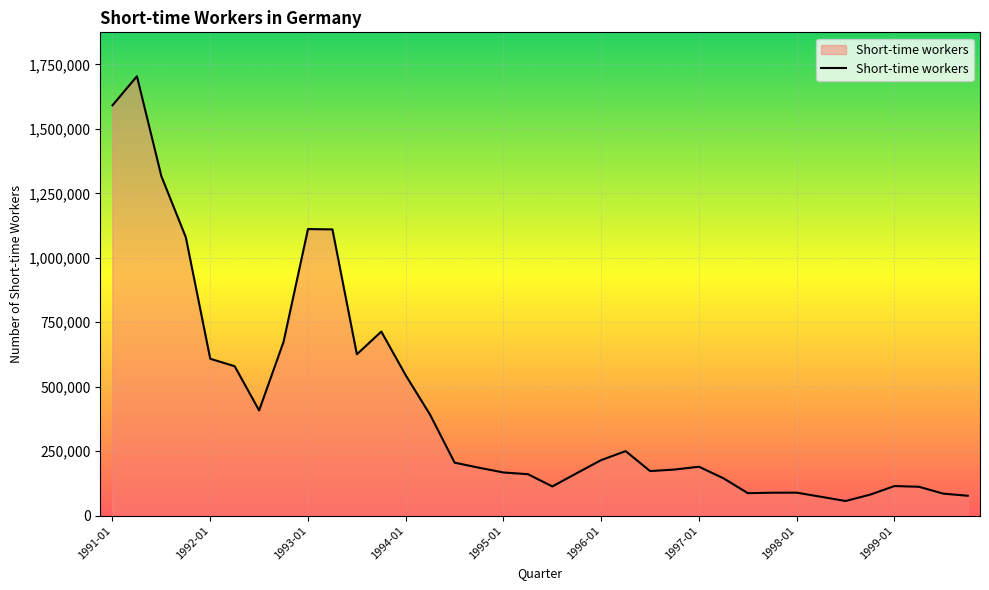

Count the number of data series in this chart.

1